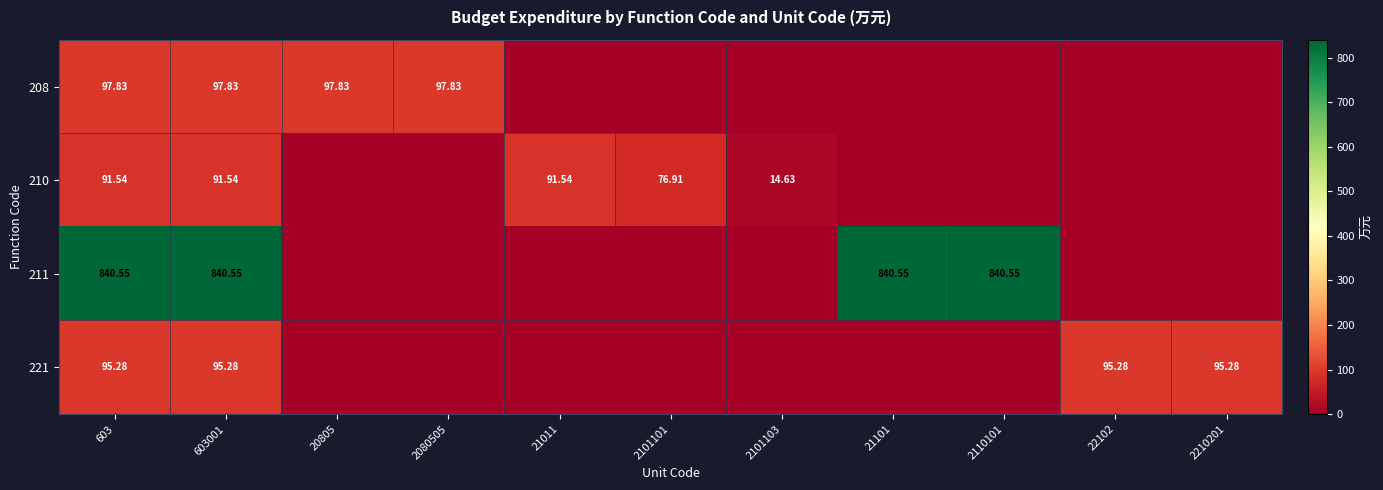

Count the number of data series in this chart.

4